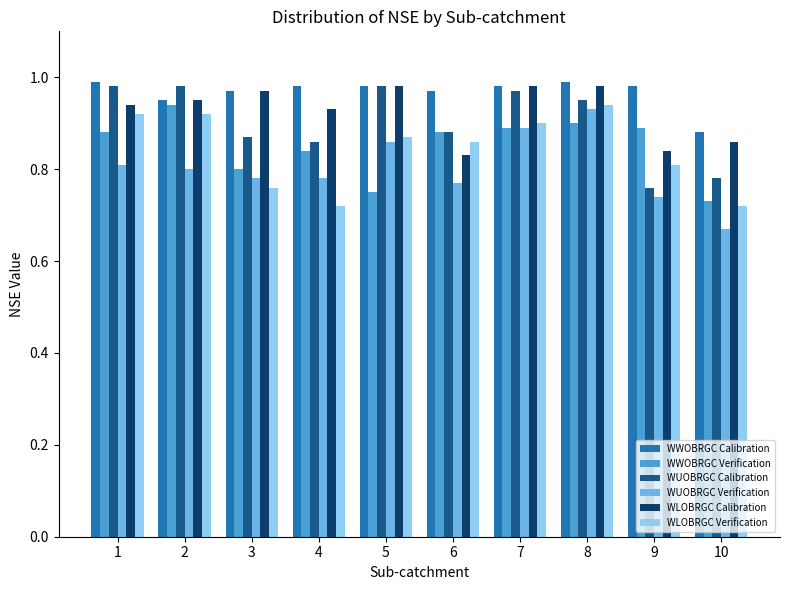

At which label is WUOBRGC Verification closest to 0?

10